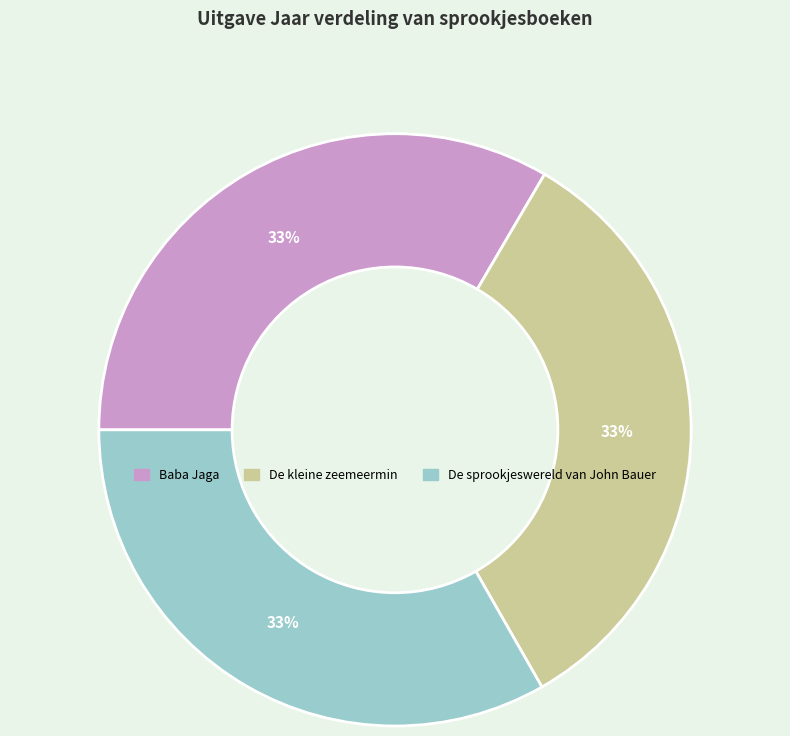

Is the sum of De kleine zeemeermin and Baba Jaga greater than half?

Yes